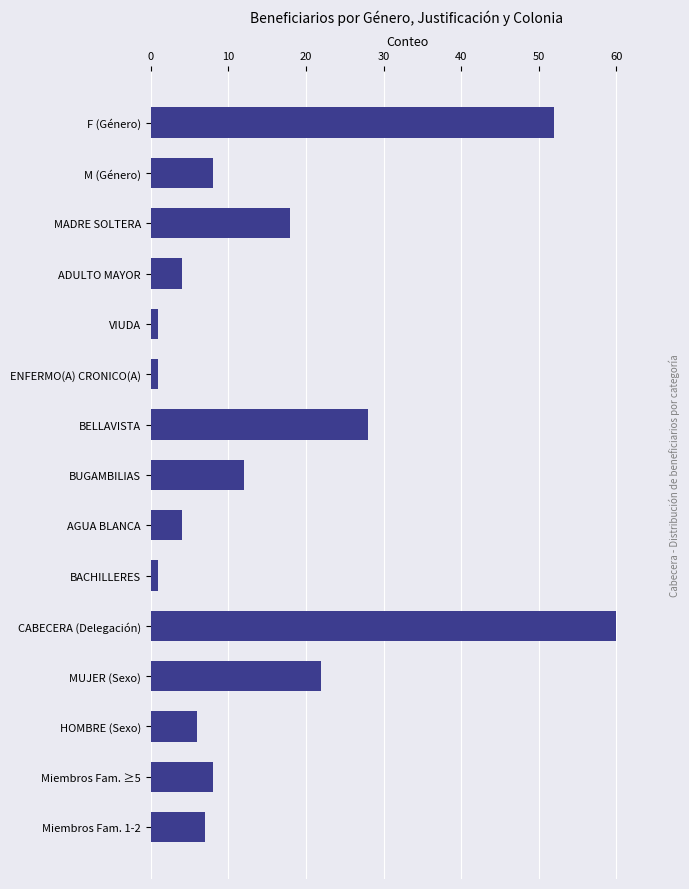

Is it true that the value at CABECERA (Delegación) is 60?

True